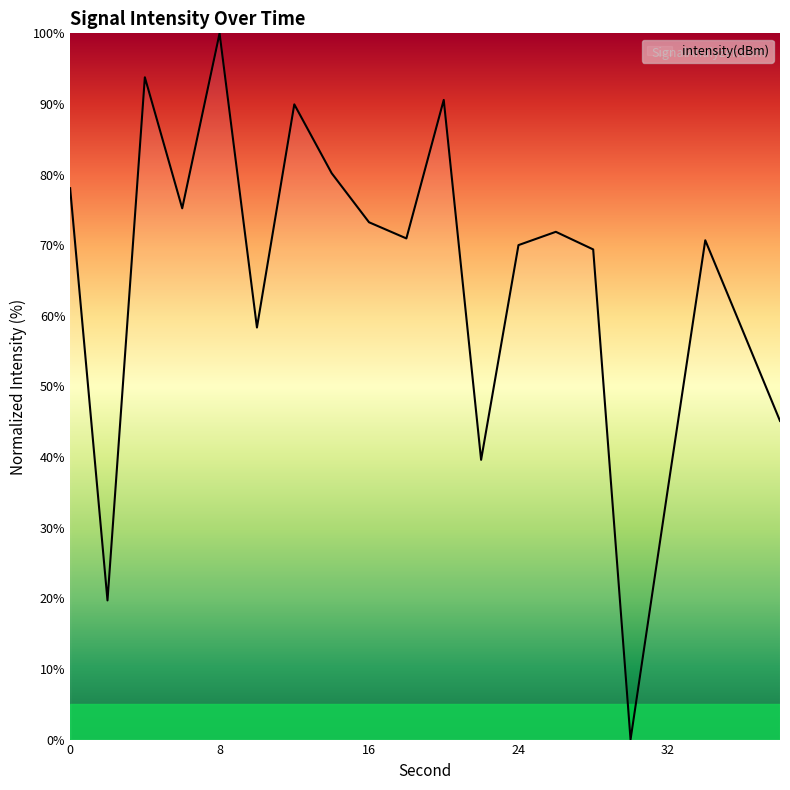

True or false: there are more than 1 points higher than both neighbors.

True